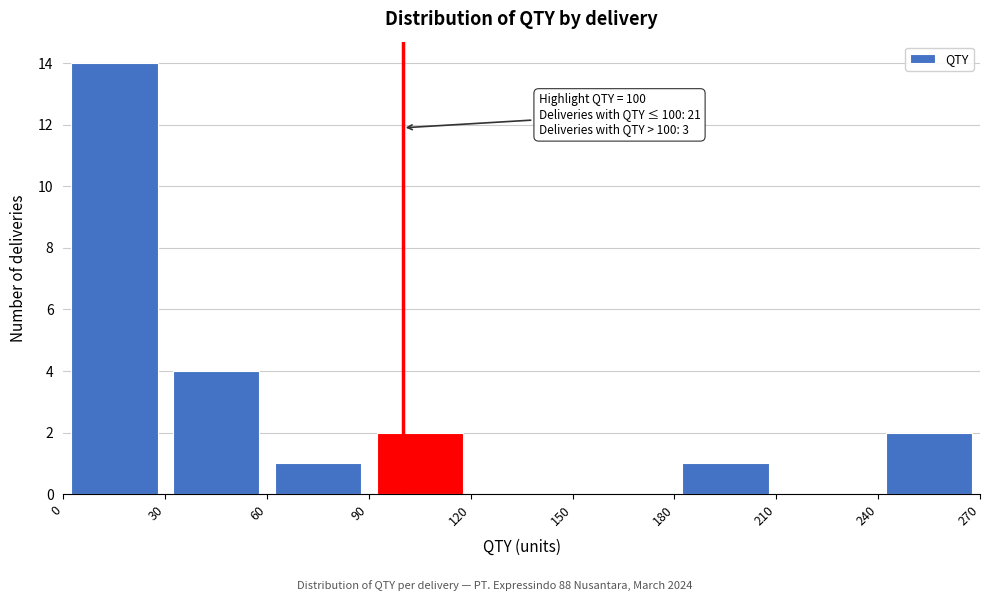

Which range on the x-axis has the tallest bar?

0 to 30